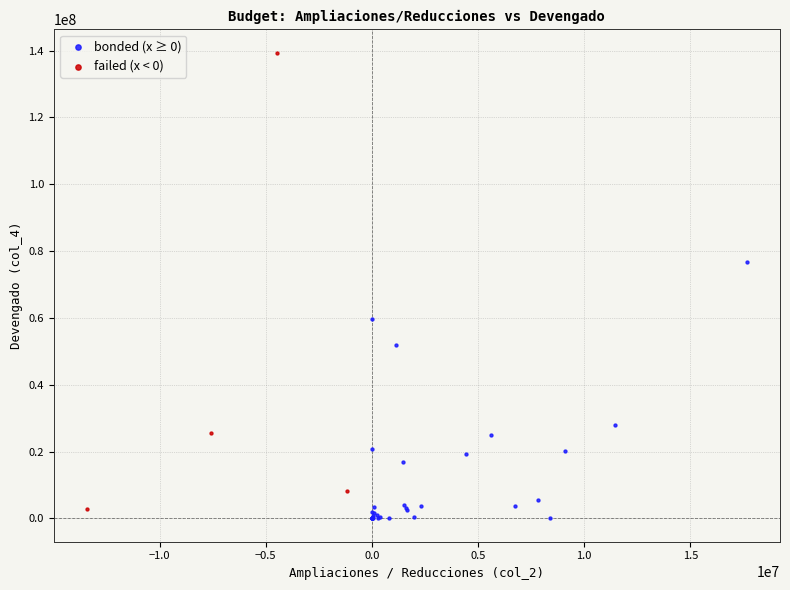

Which series reaches the minimum Y coordinate?

bonded (x ≥ 0)